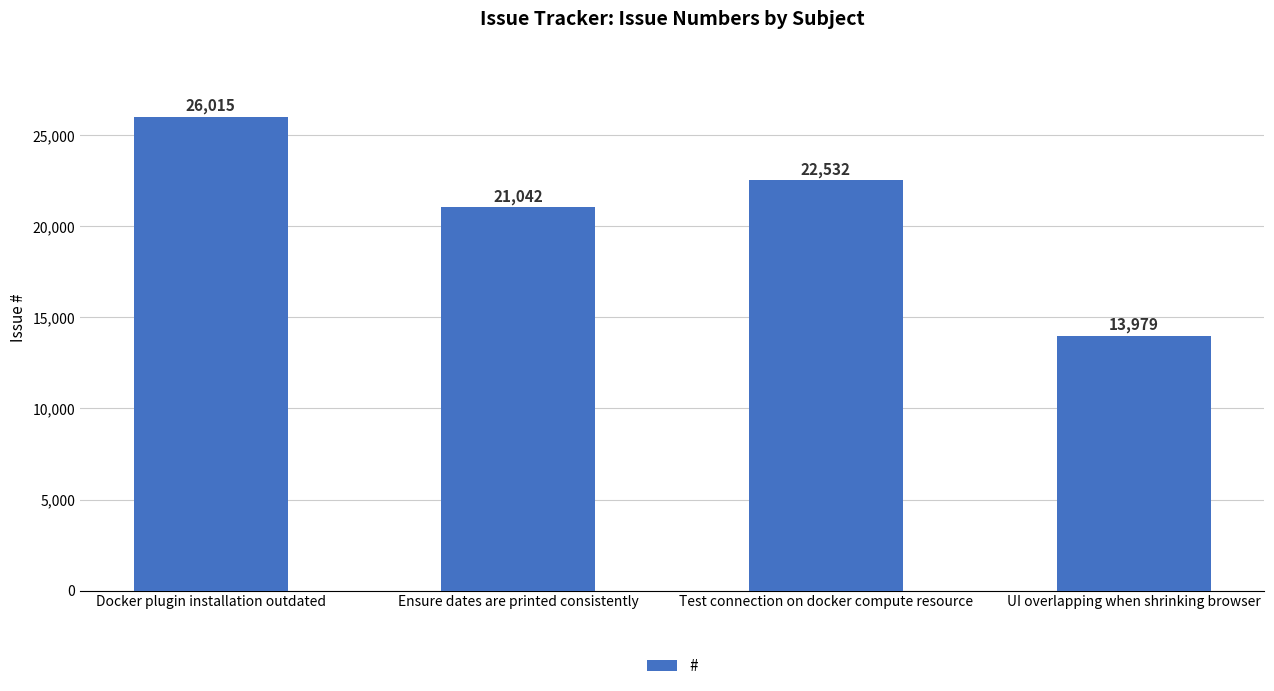

Count the number of categories in the chart.

4